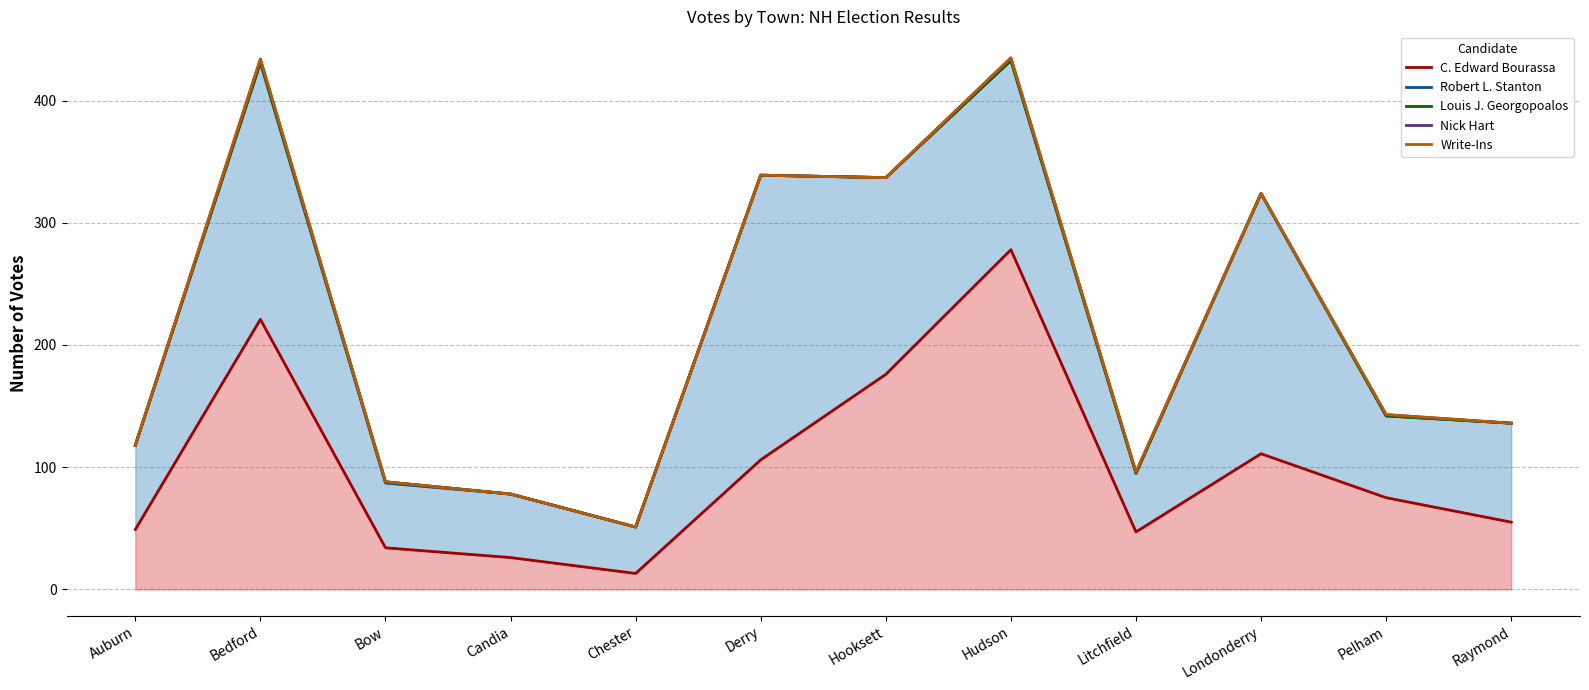

Does the chart have visible grid lines?

Yes